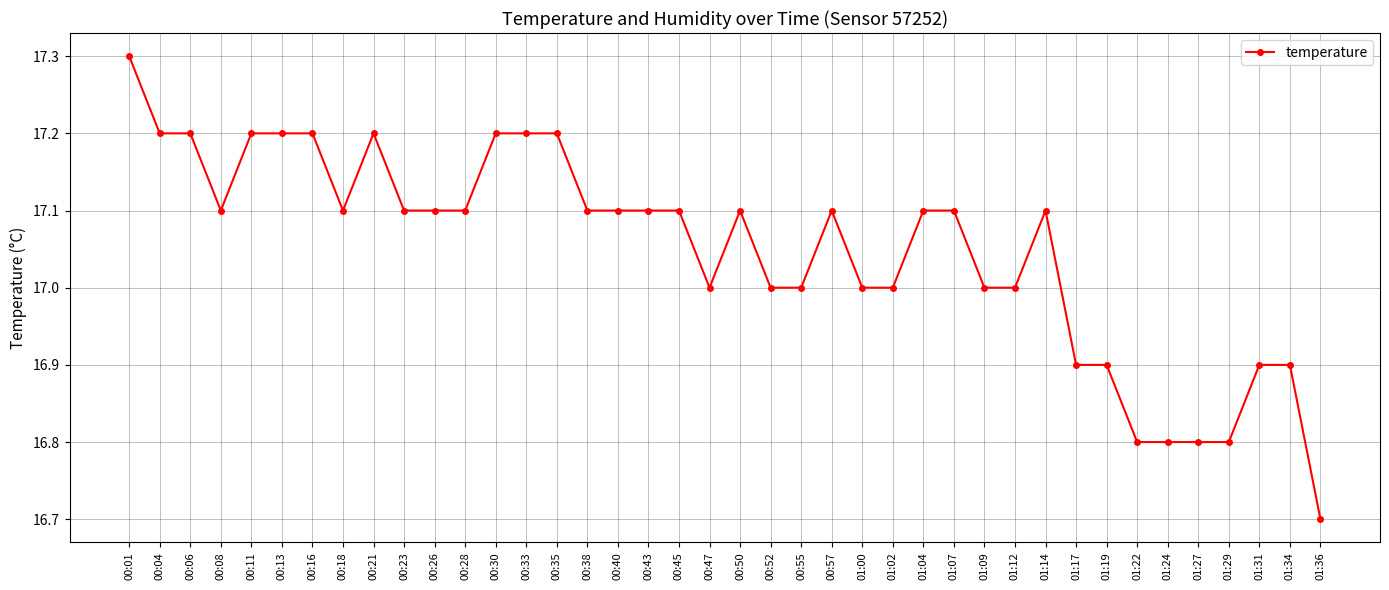

Does the chart display data point markers on the line(s)?

Yes